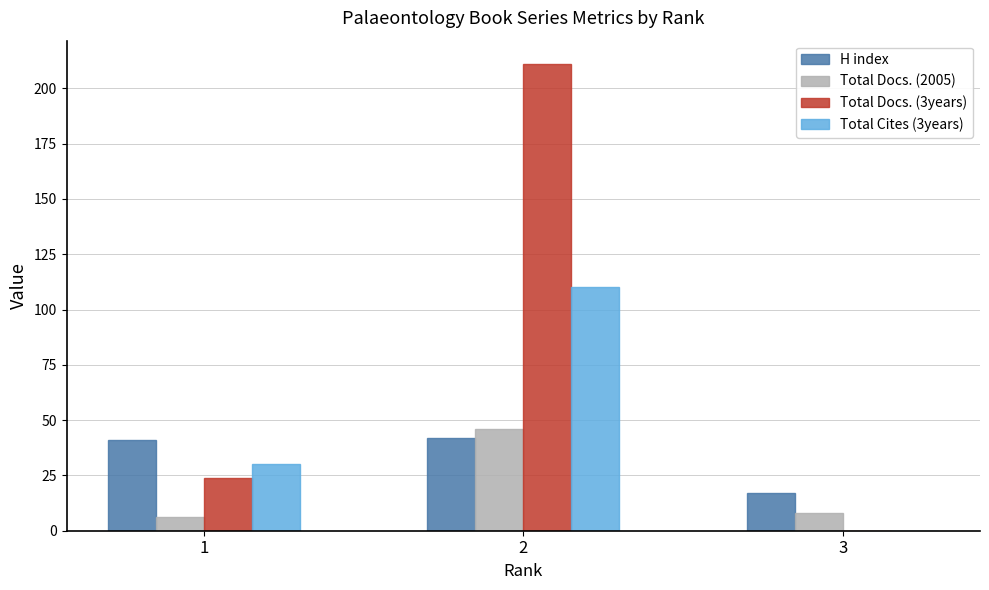

What is the maximum value for Total Docs. (2005)?

46